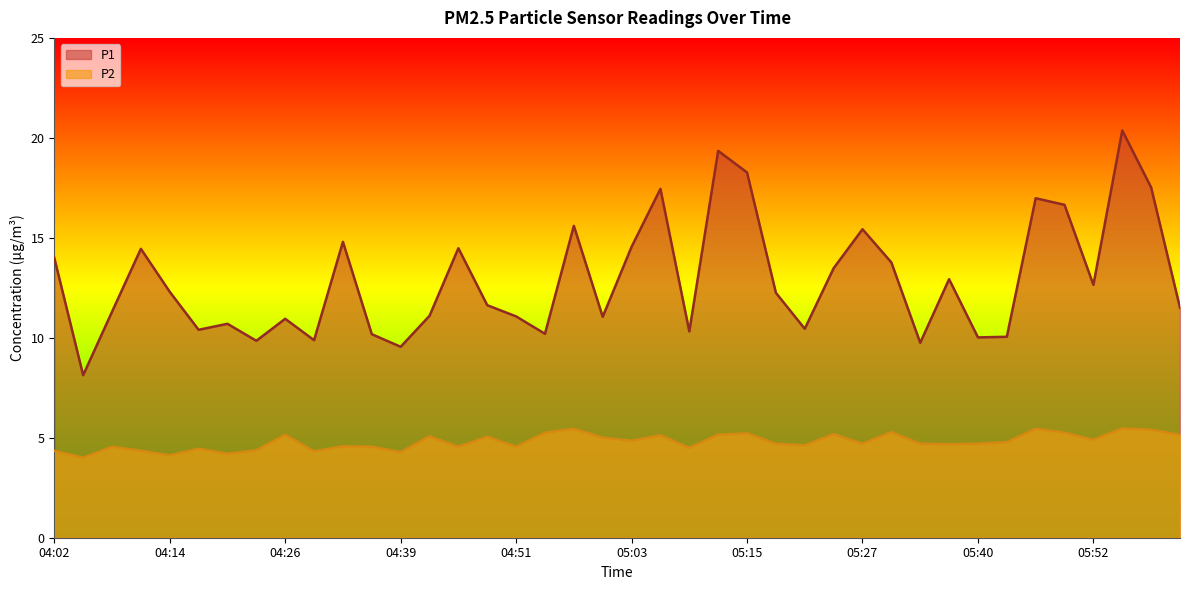

How many lines are shown in the chart?

2